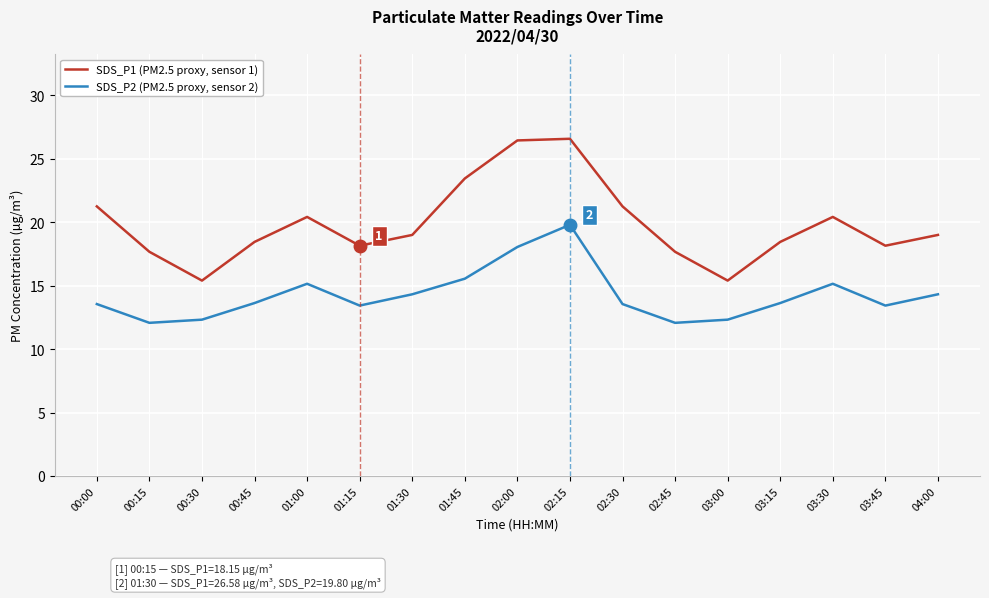

How many interior local valleys does the SDS_P2 (PM2.5 proxy, sensor 2) series have?

4